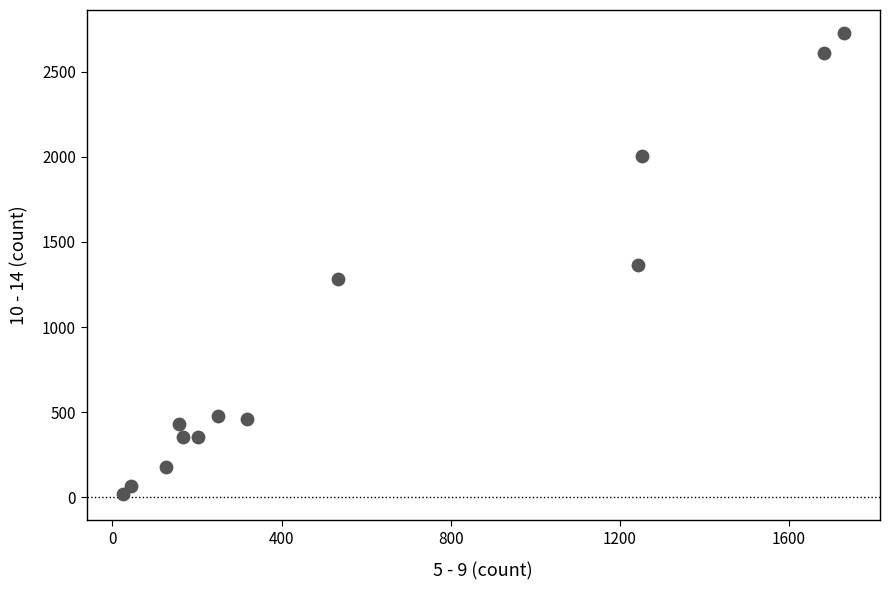

What is the range of X values (max minus min)?

1706